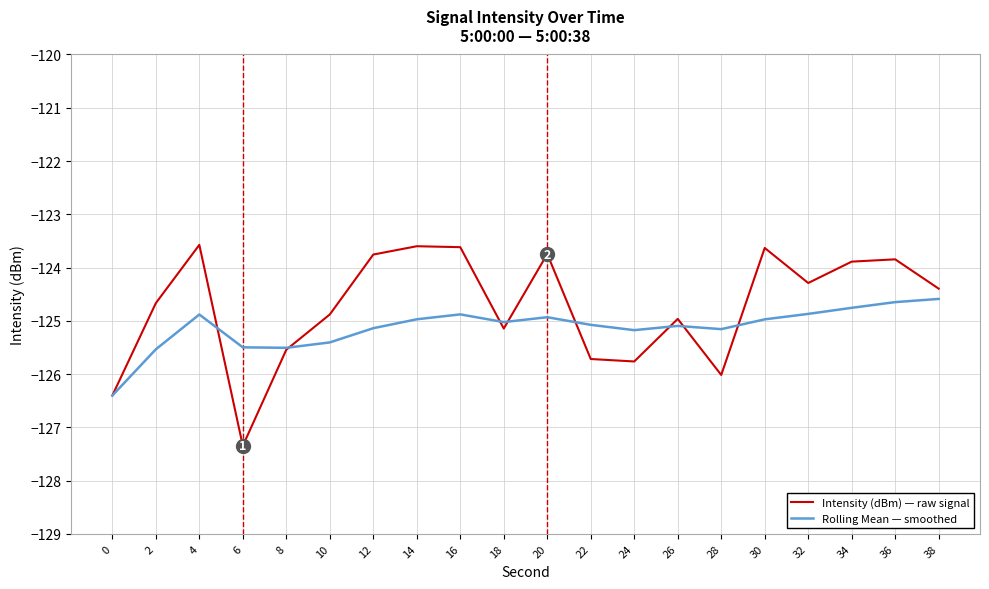

Is the value of Intensity (dBm) — raw signal at 28 greater than the value of Rolling Mean — smoothed at 32?

No